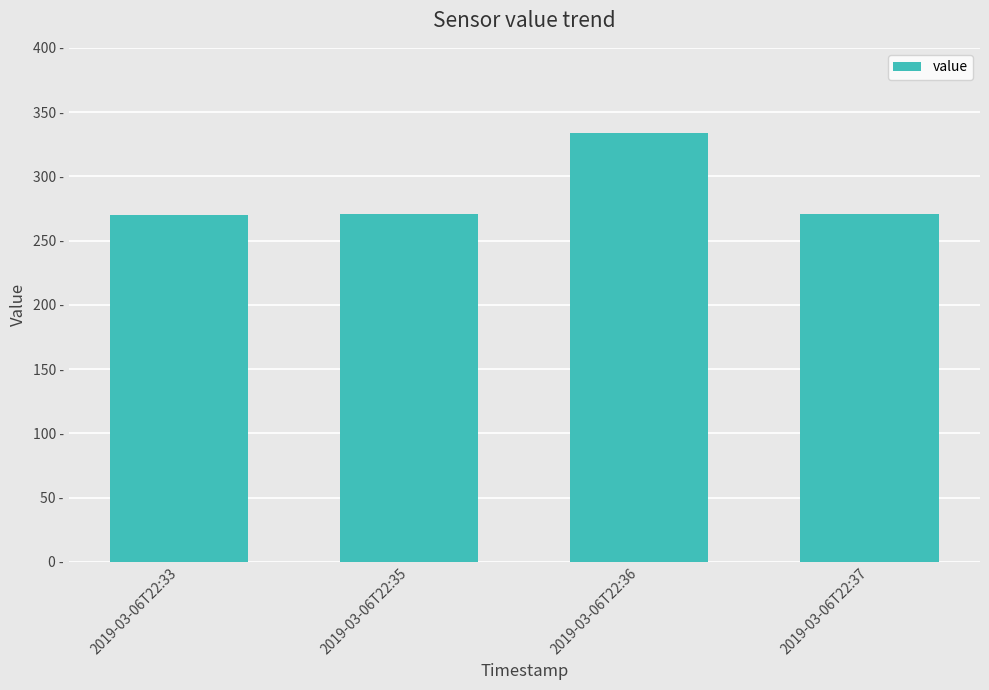

What is the smallest value displayed?

270.0